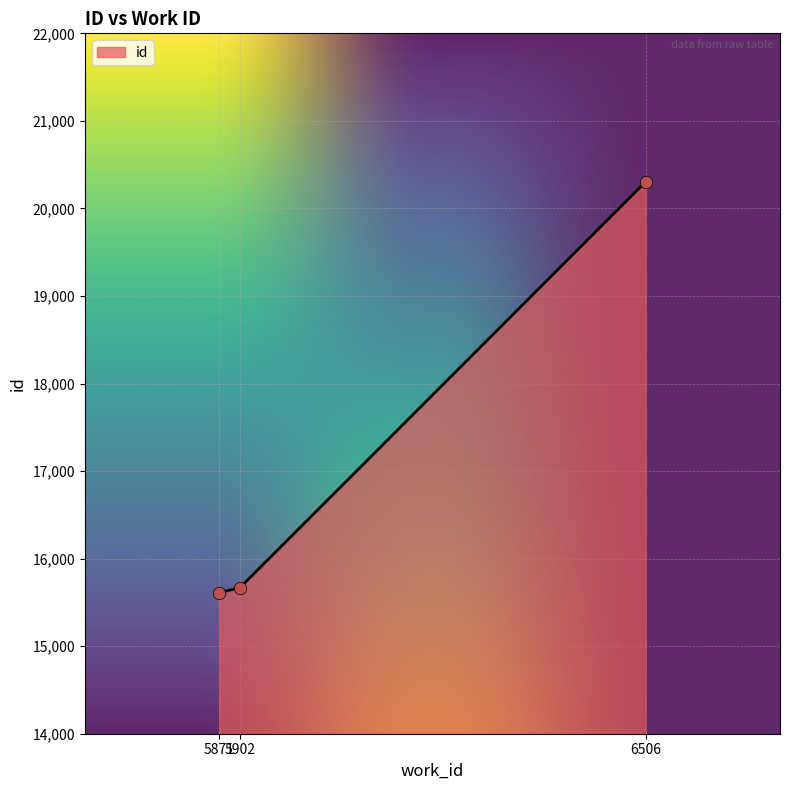

What is the change in value from 5871 to 6506?

+4694